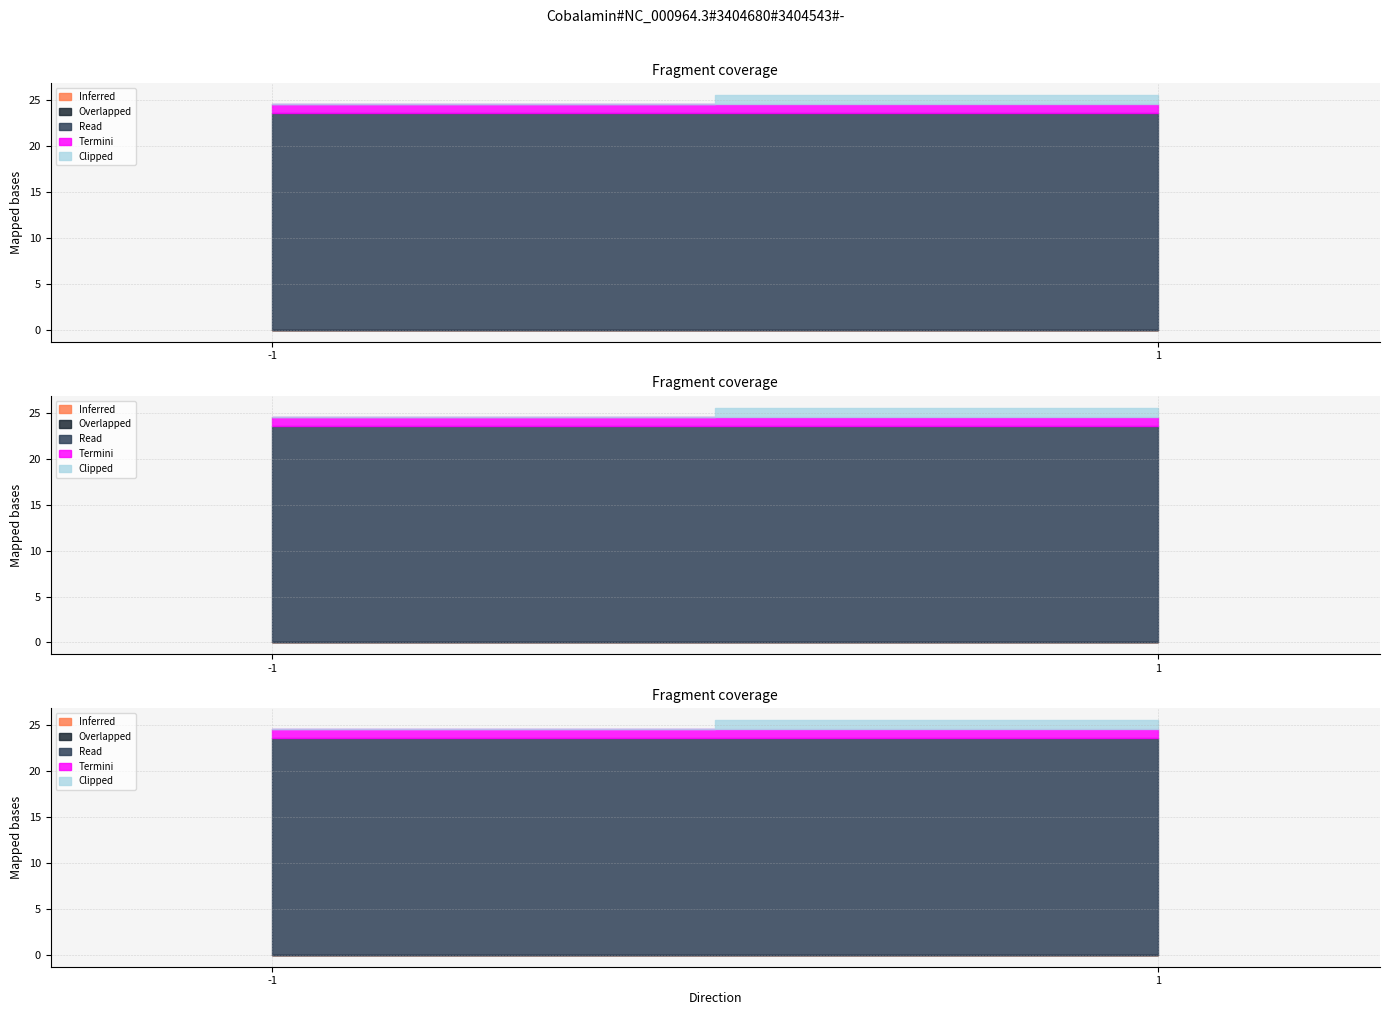

Reading left to right, transcribe all the data shown in this chart.

Inferred: 0.0	0.0
Overlapped: 0.0	0.0
Read: 23.5	23.5
Termini: 1.0	1.0
Clipped: 0.0	1.0